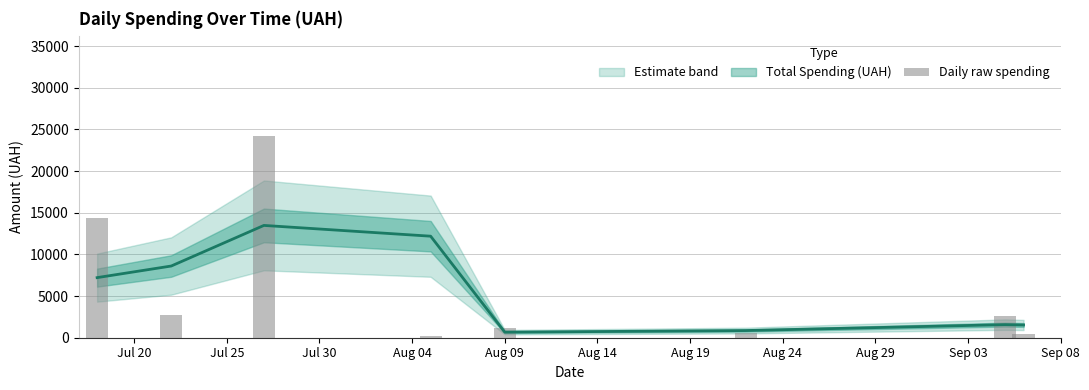

Which label corresponds to the smallest value in the chart?

Aug 04